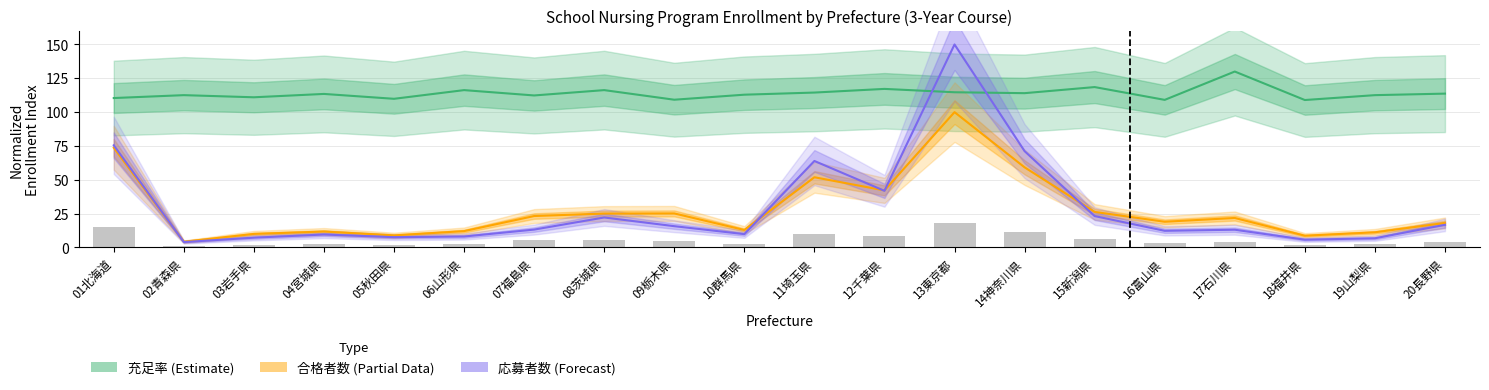

At which label is 応募者数 (Forecast) closest to 77?

01北海道